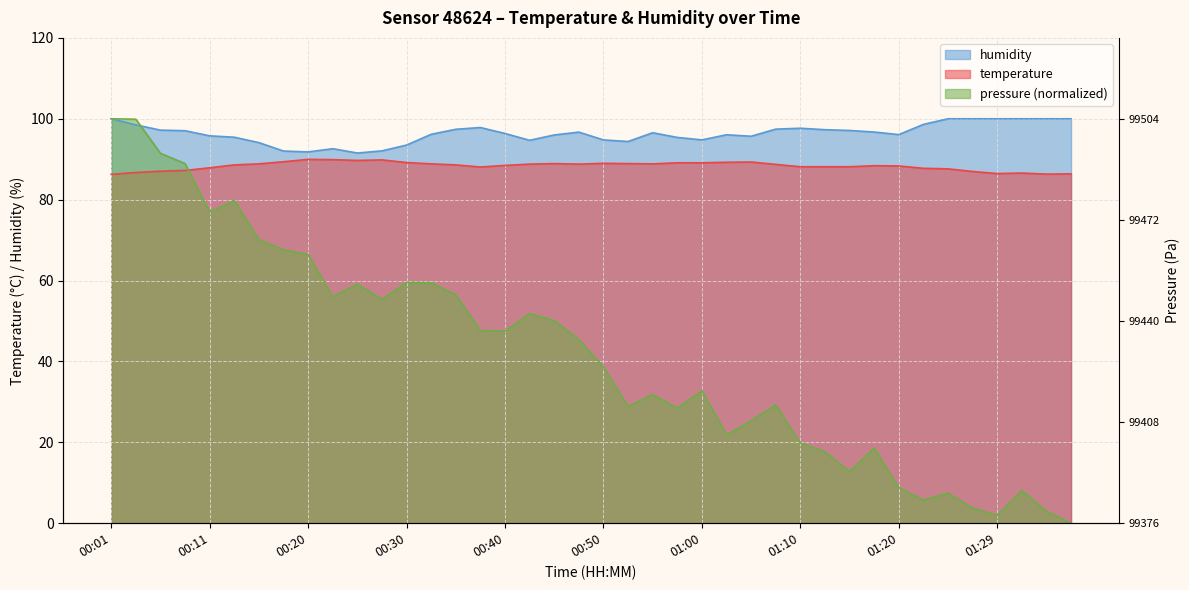

What is the difference between the humidity values at 00:55 and 01:00?

1.8